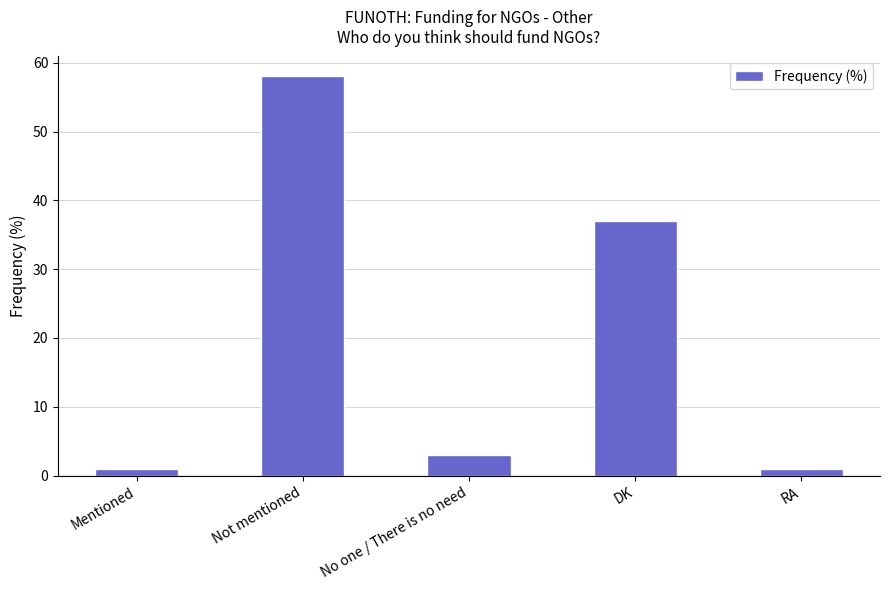

Where does the data first go above 3?

Not mentioned